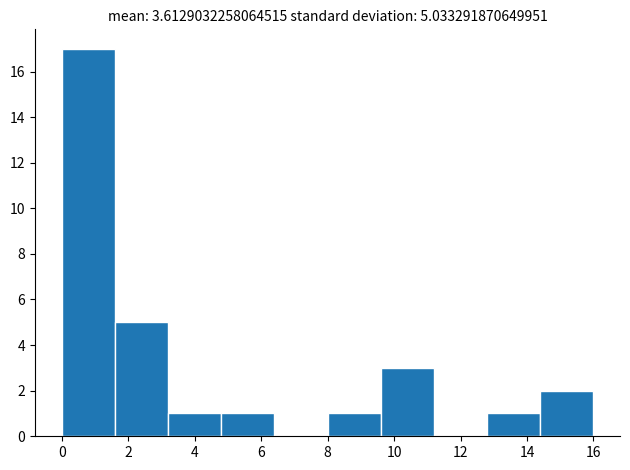

Which range on the x-axis has the tallest bar?

0.0 to 1.6